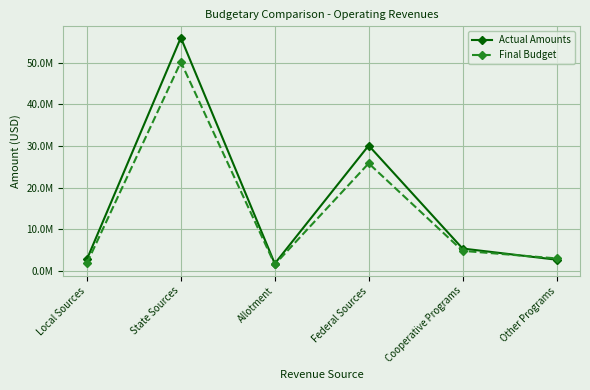

What is the average value of the Final Budget series?

14510937.8